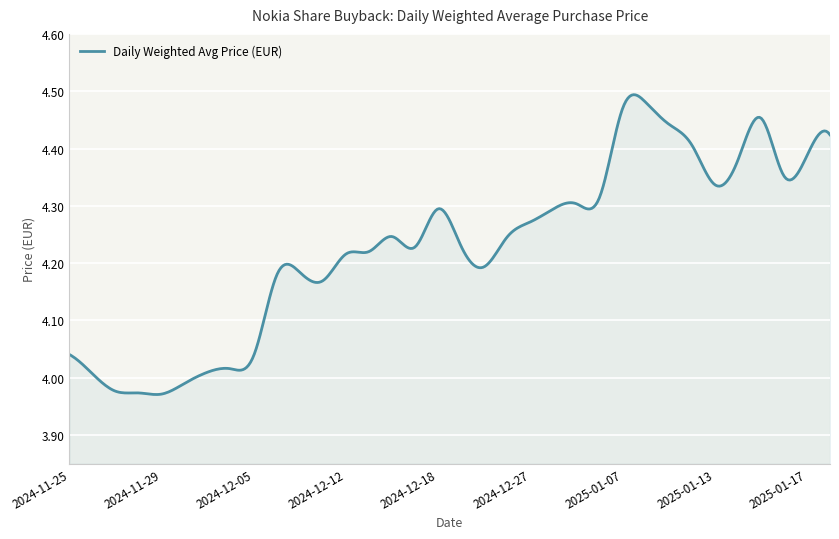

What is the sum of all values?

1691.2